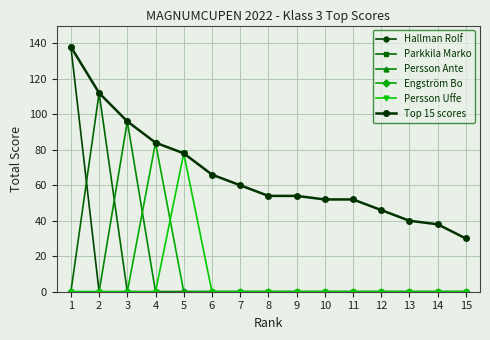

What are all the series names shown in the legend?

Hallman Rolf, Parkkila Marko, Persson Ante, Engström Bo, Persson Uffe, Top 15 scores